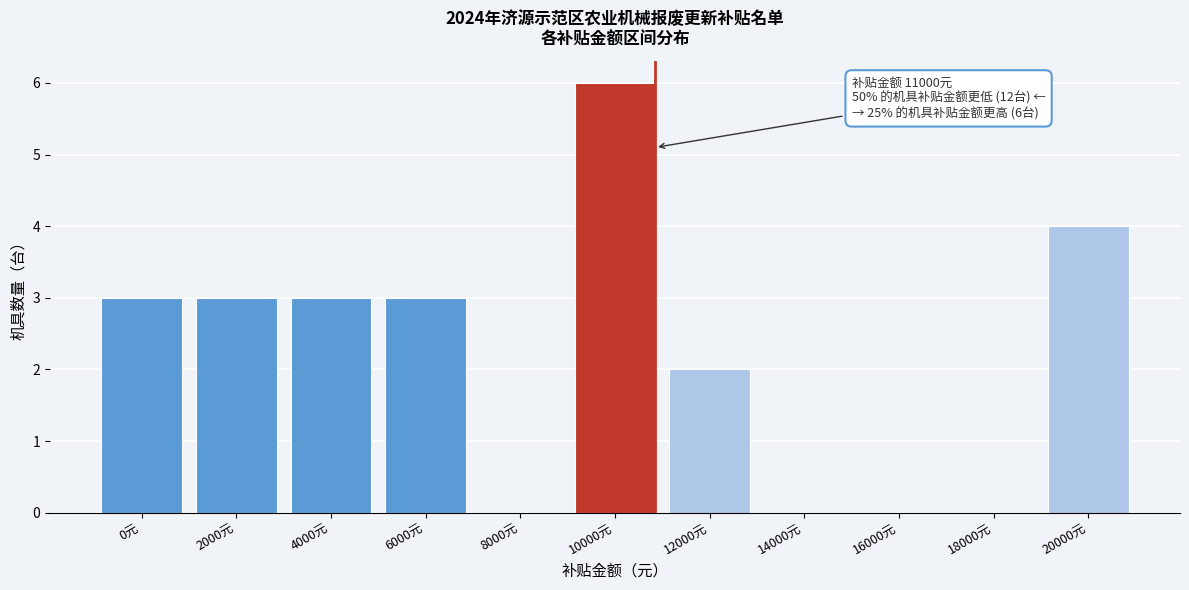

Reading left to right, extract all data points from this chart.

0元=3	2000元=3	4000元=3	6000元=3	8000元=0	10000元=6	12000元=2	14000元=0	16000元=0	18000元=0	20000元=4